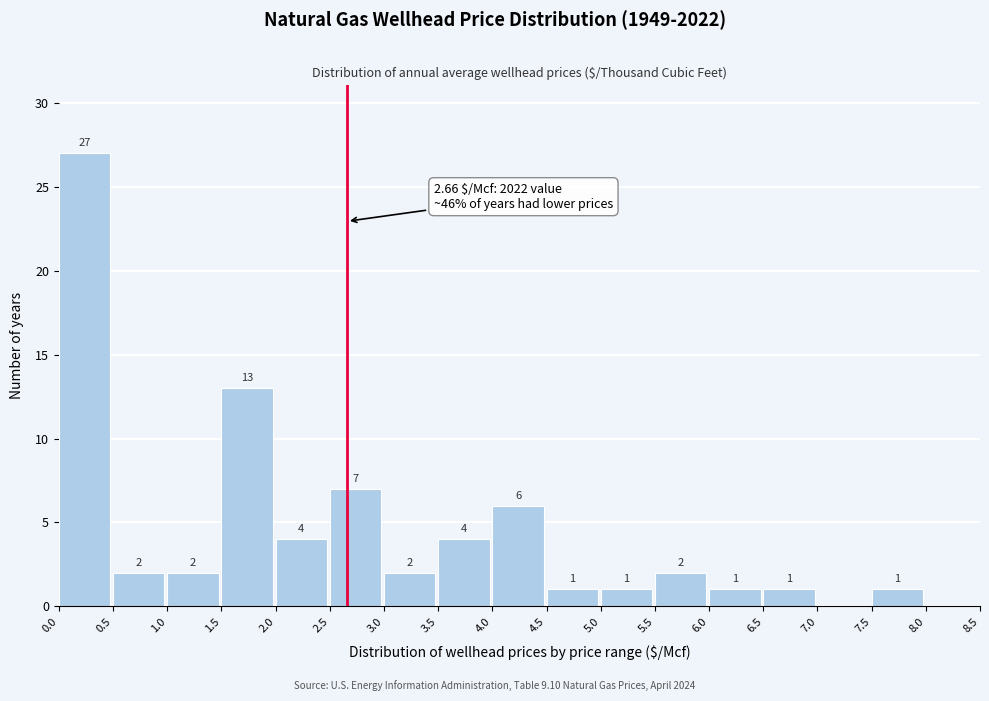

Which range on the x-axis has the tallest bar?

0.0 to 0.5